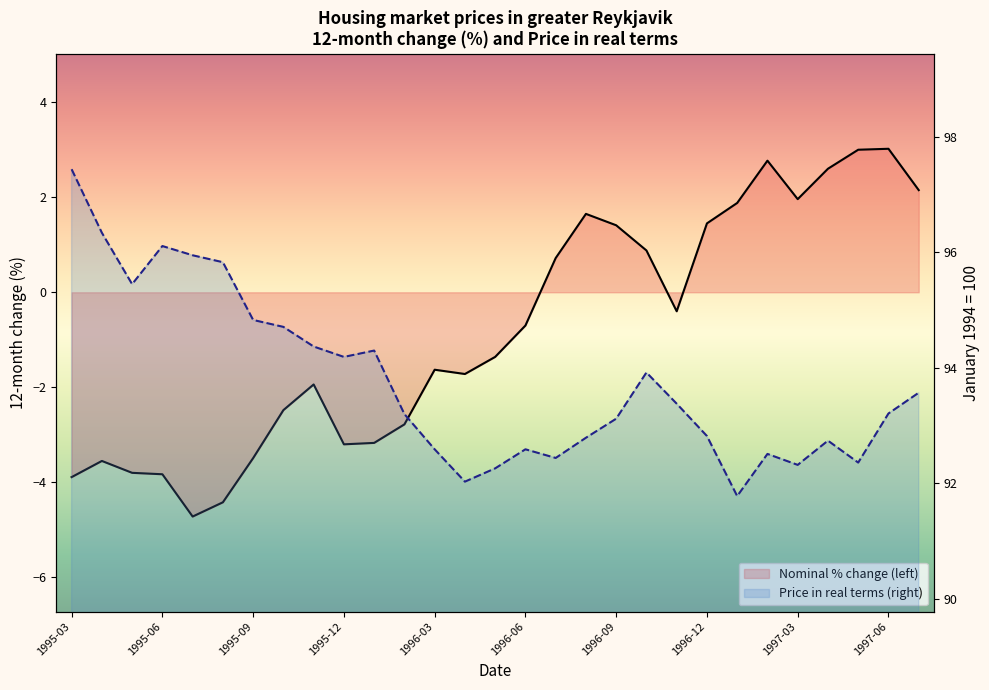

How many values in the Price in real terms (right) series are below 93?

12